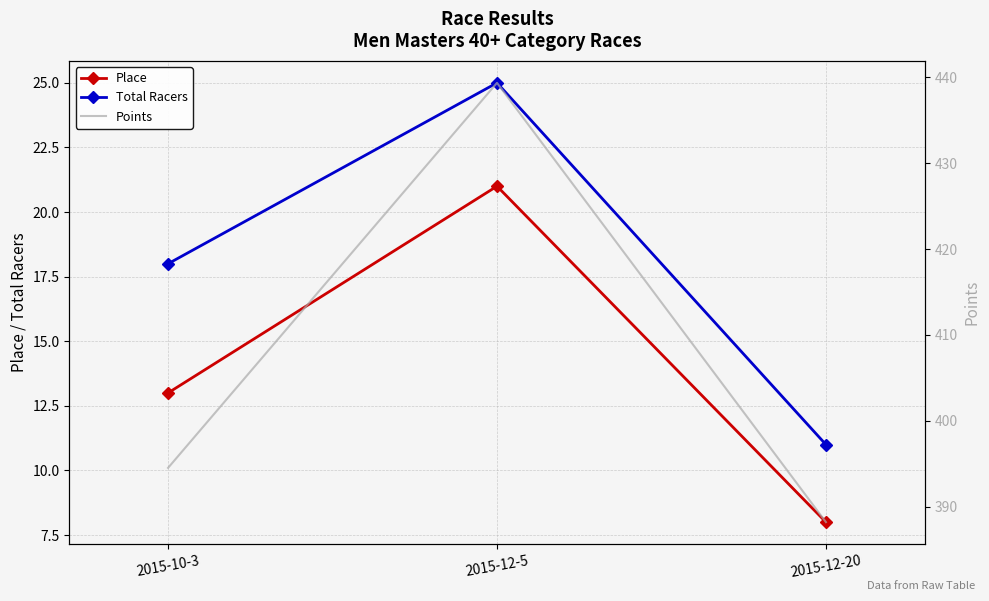

What is the label of the 2nd point from the right?

2015-12-5